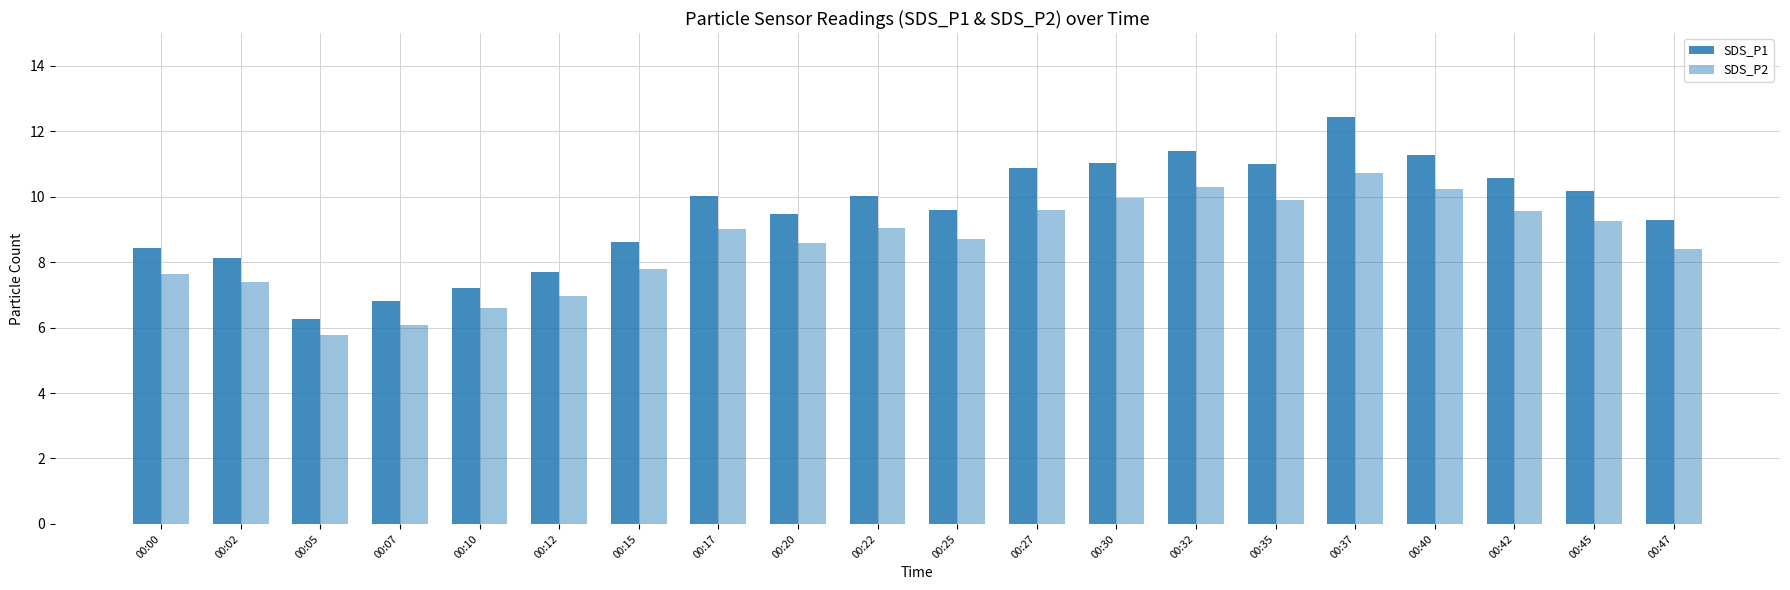

What is the spread (max minus min) of values at 00:47?

0.9